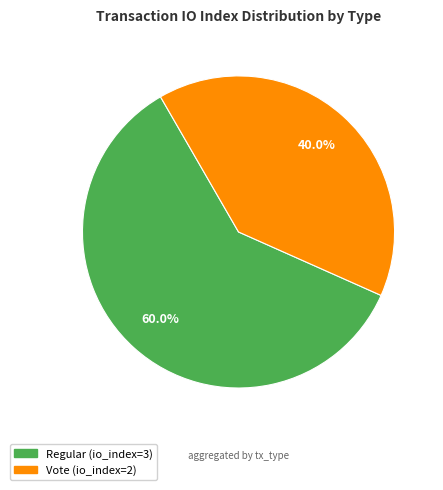

What percentage do Regular and Vote together represent?

100.0%